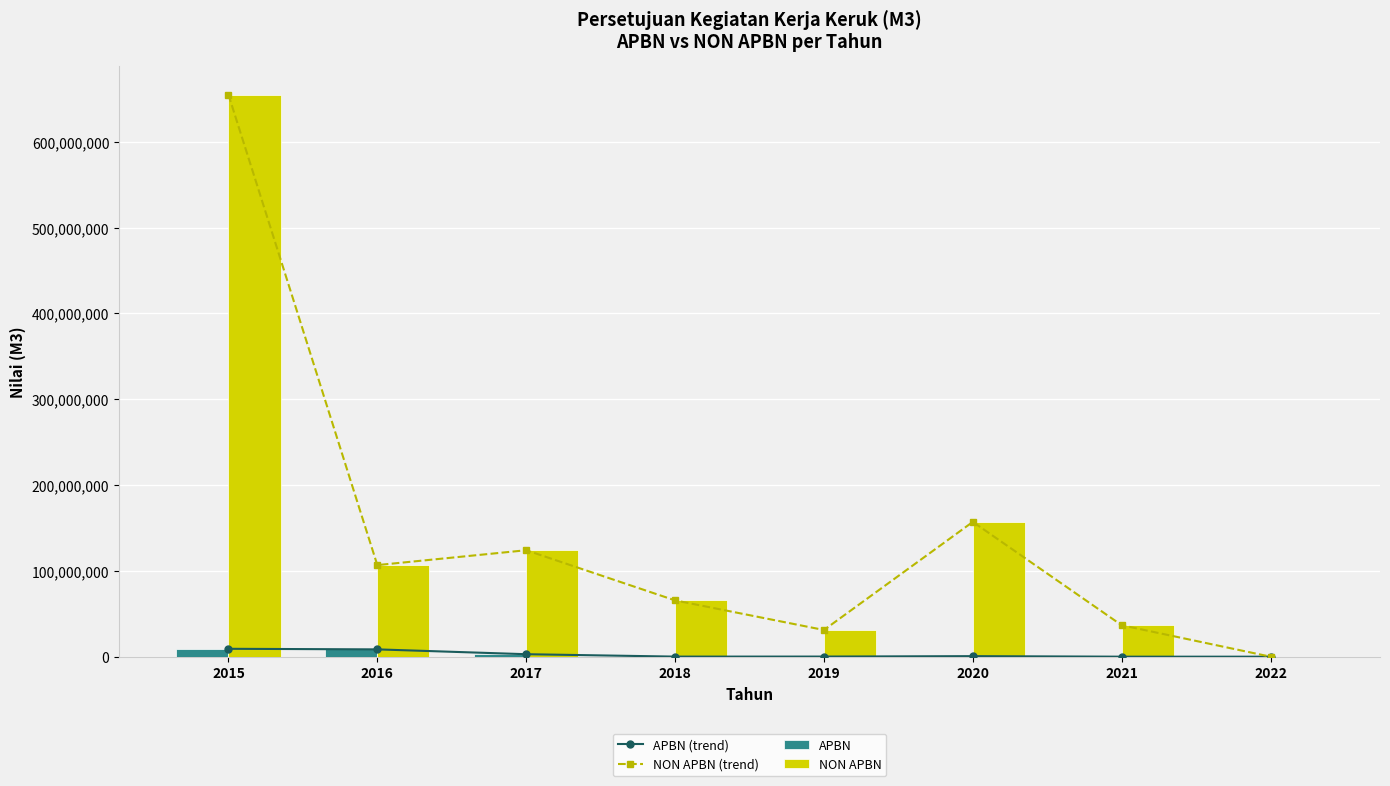

At which label does APBN reach its minimum?

2021